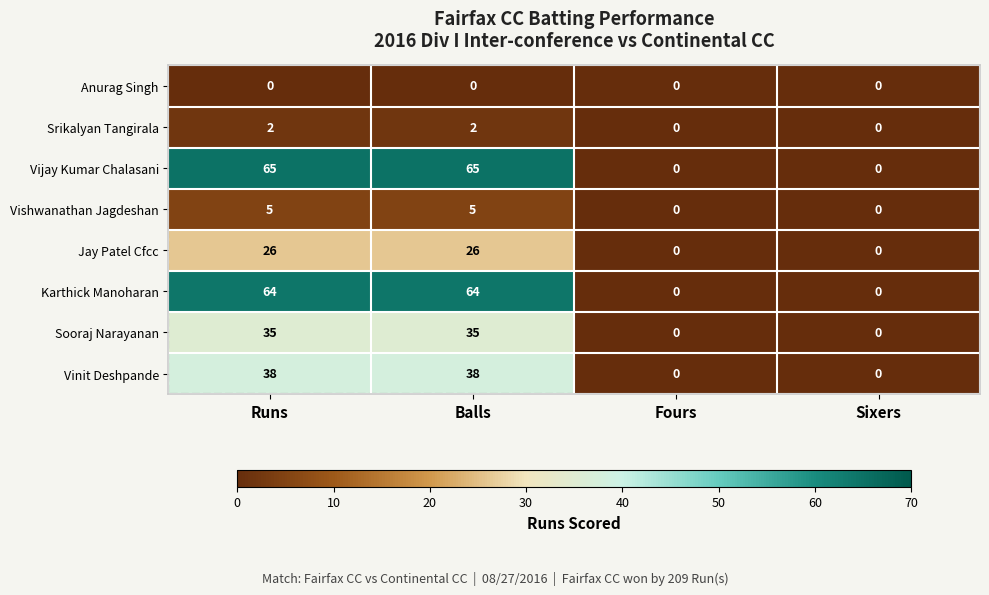

Read the Jay Patel Cfcc value at Runs, to the nearest 5.

25